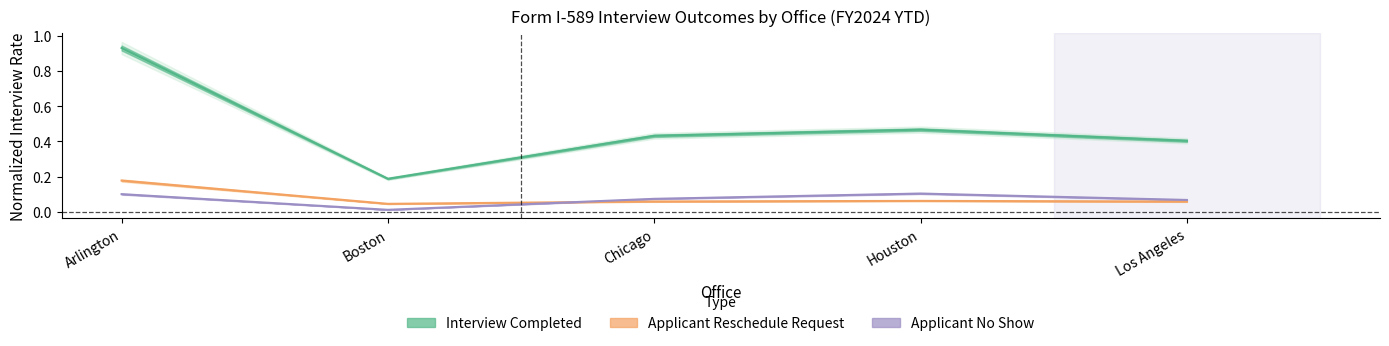

True or false: Interview Completed and Applicant Reschedule Request intersect in this chart.

False